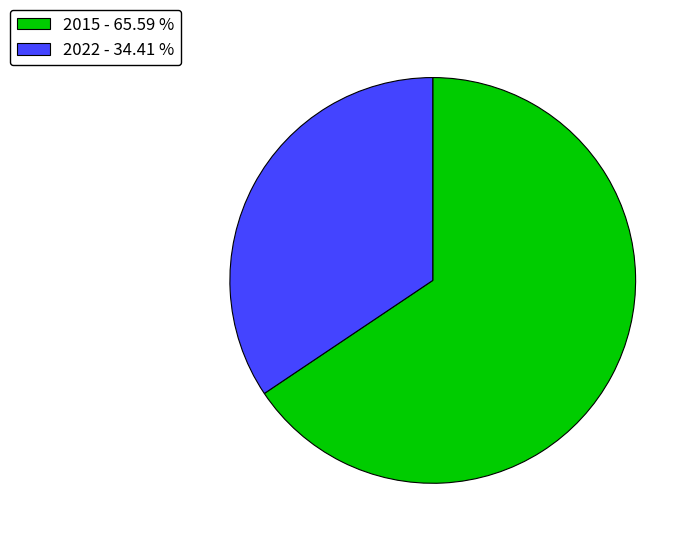

Does 2022 account for over 50% of the chart?

No